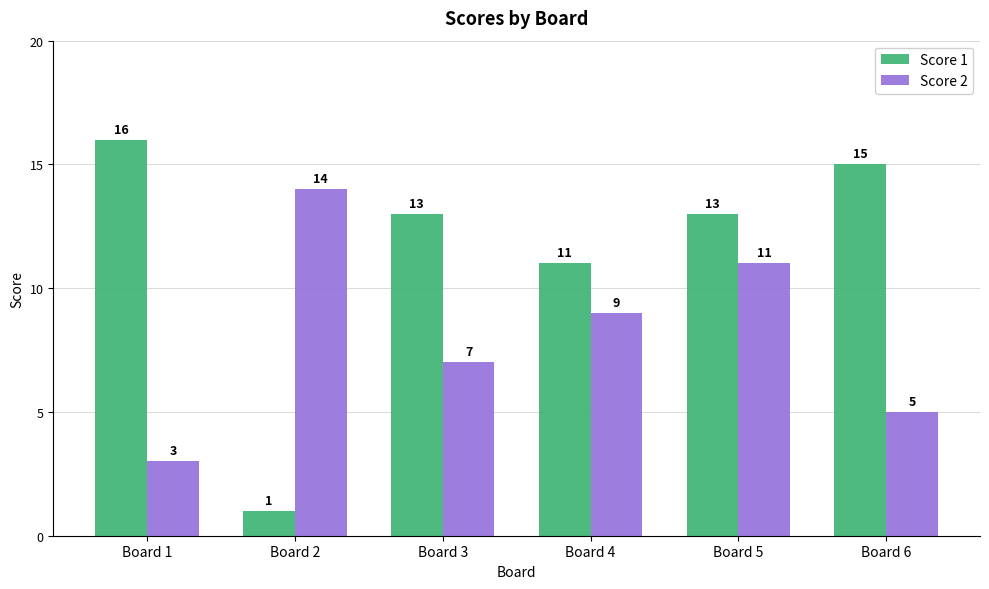

Reading right to left, transcribe all the data shown in this chart.

Score 1: 15	13	11	13	1	16
Score 2: 5	11	9	7	14	3